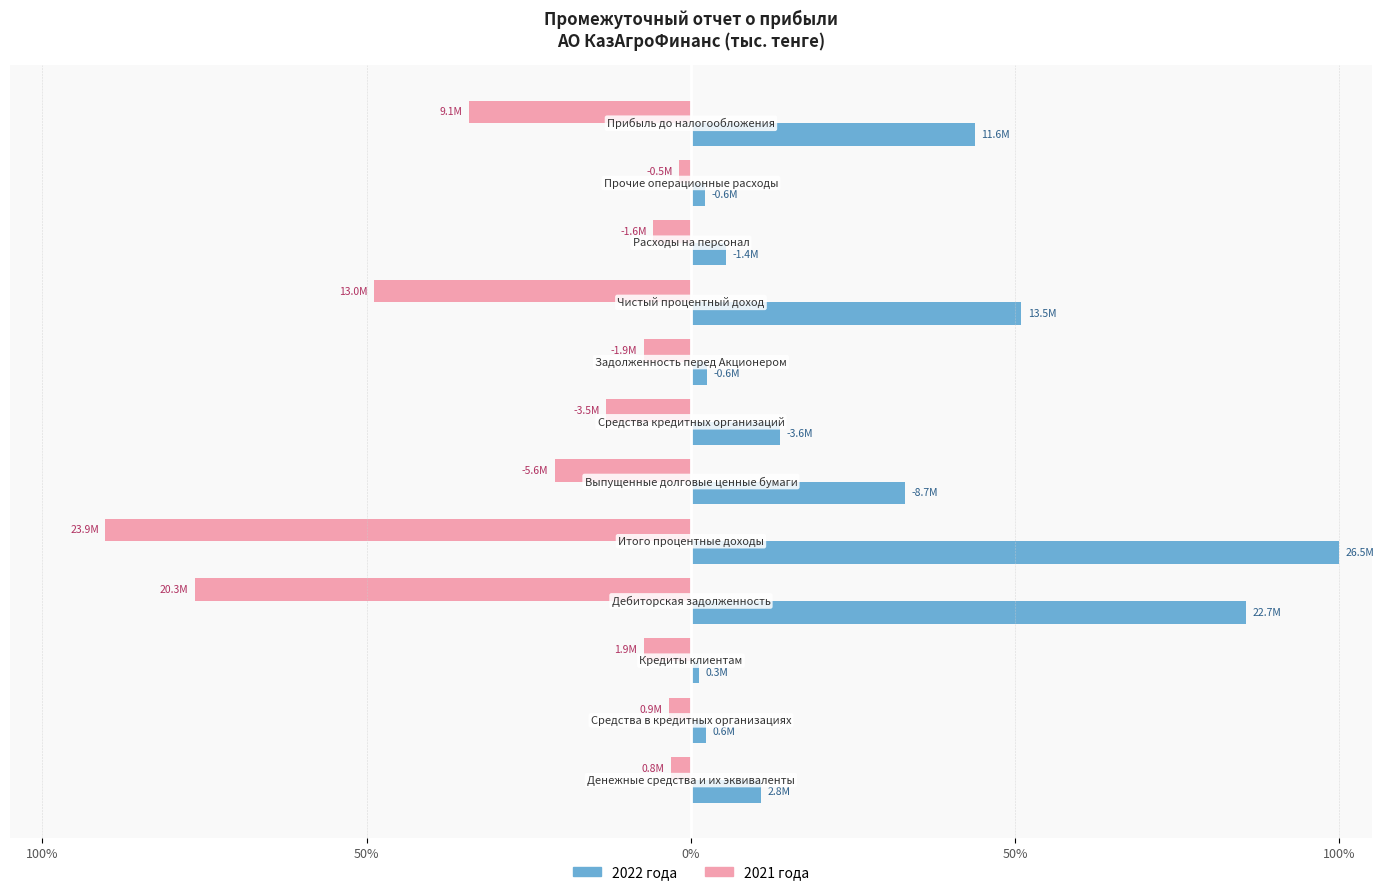

What are all the series names shown in the legend?

2022 года, 2021 года